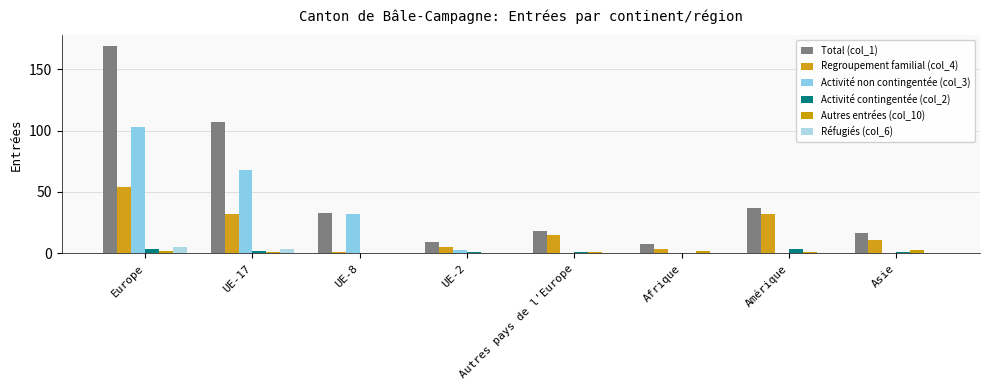

What is the total value across all series at UE-17?

214